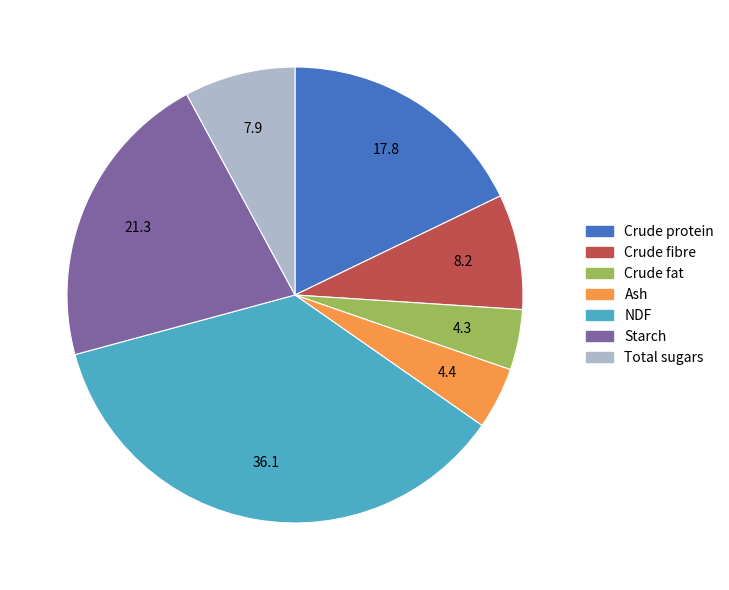

What is the ratio of the value at Crude fibre to the value at Starch?

0.4